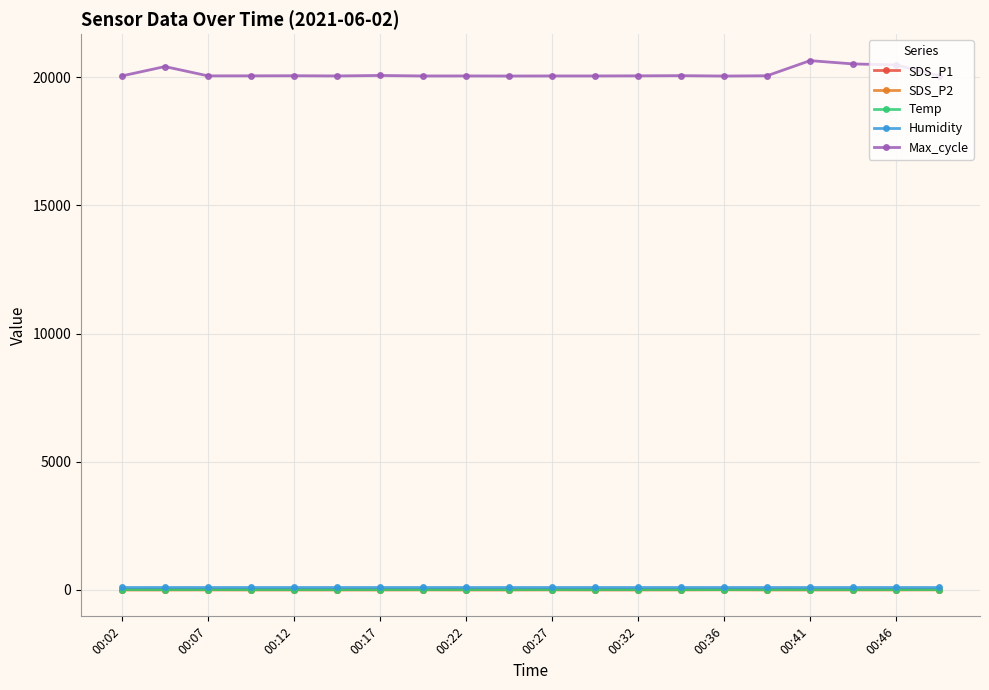

True or false: SDS_P1 has more than 1 points higher than both neighbors.

True